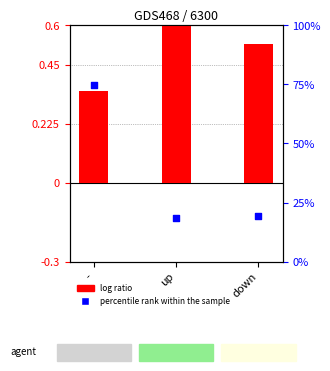

Is the value of log ratio at up greater than the value of percentile rank within the sample at -?

No